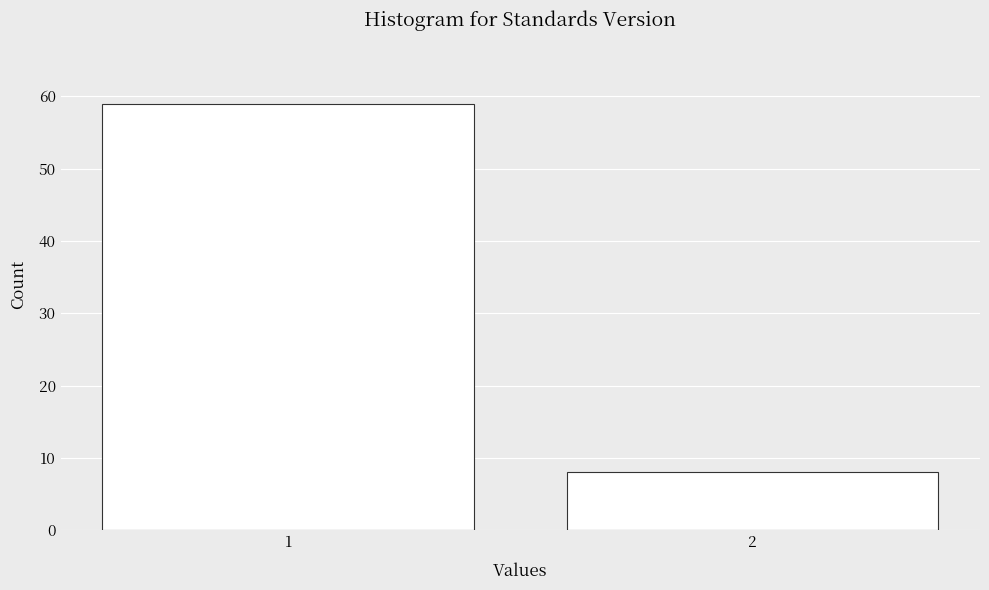

Reading left to right, what are all the values shown in this chart?

1=59	2=8